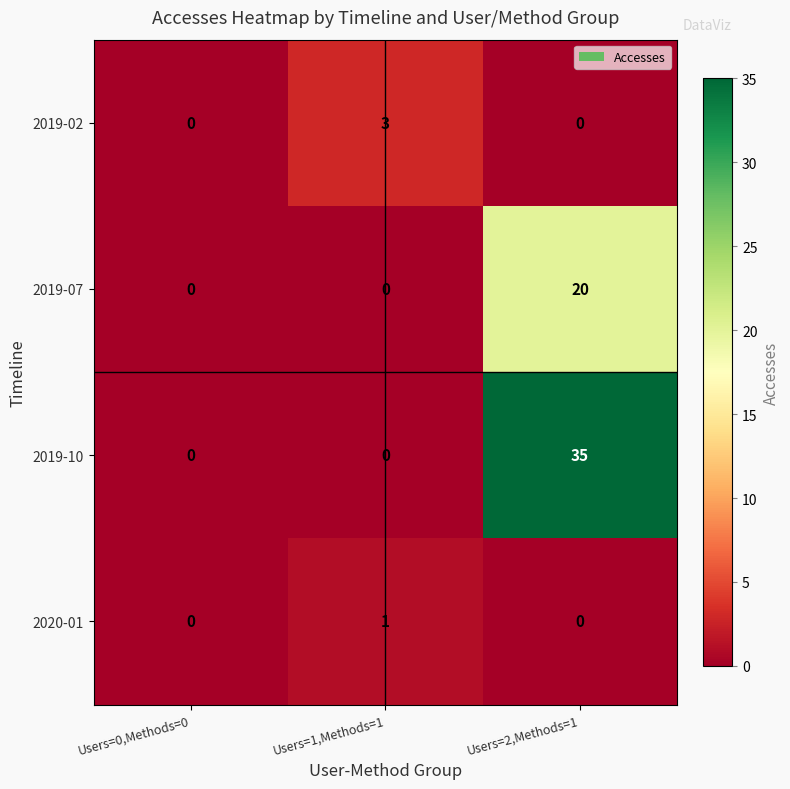

What is the average value of the 2019-10 series?

12